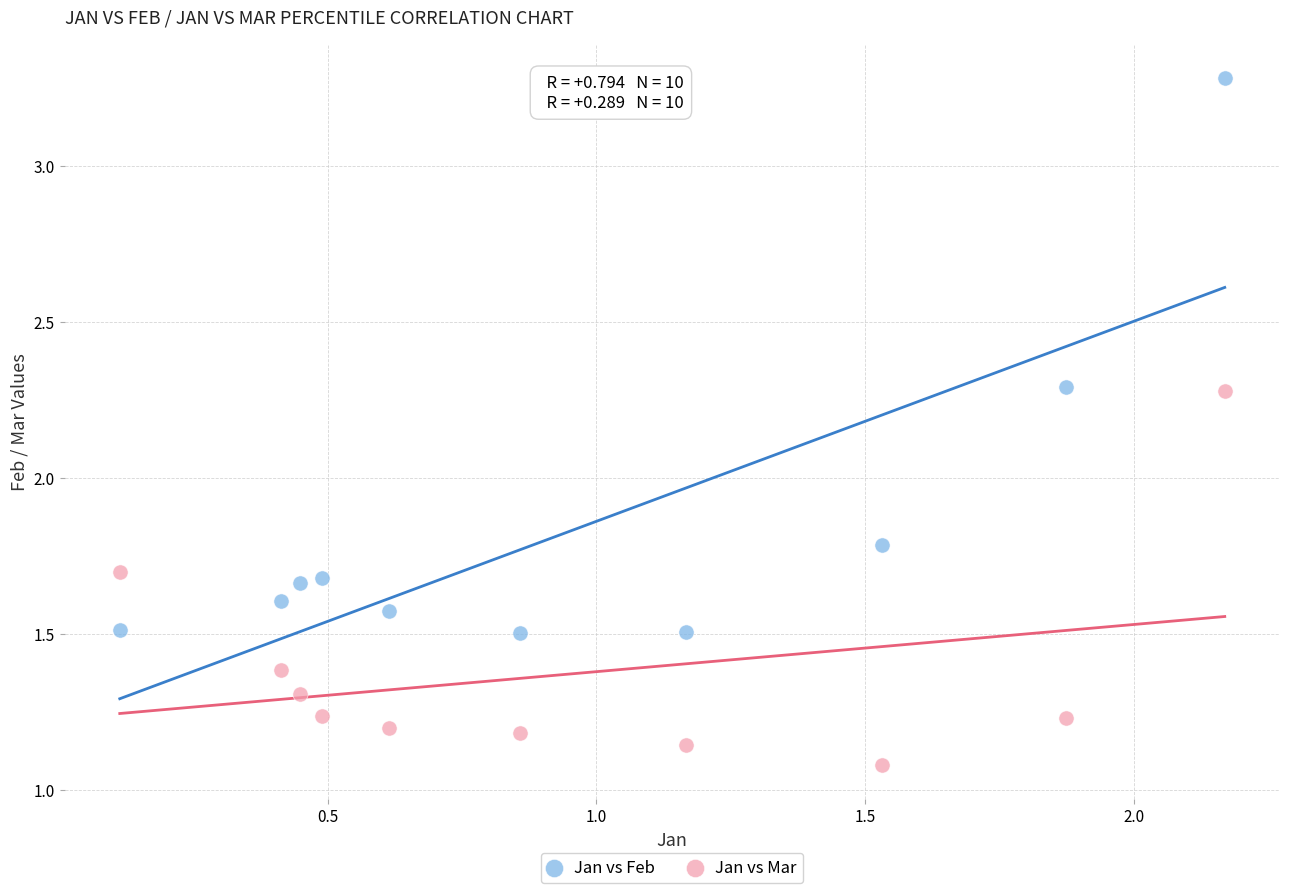

Which series contains the highest Y value?

Jan vs Feb